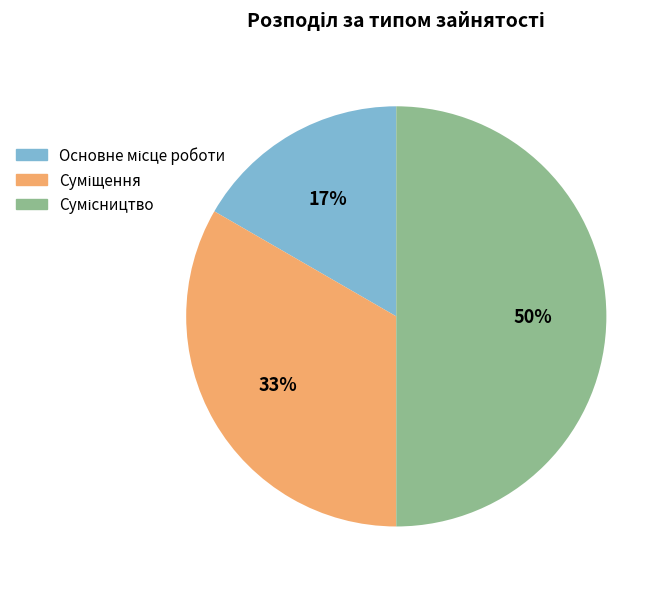

To the nearest percent, what is the difference between the largest and smallest slice percentages?

33%